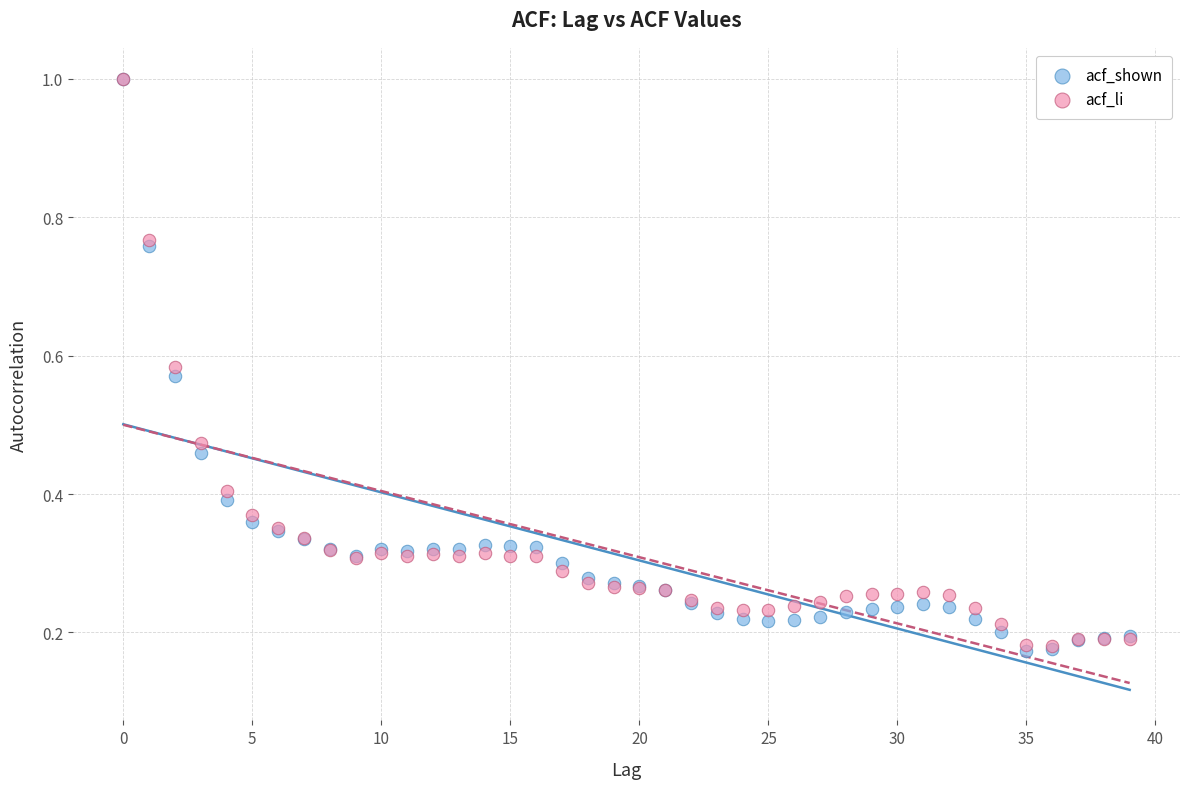

Which series reaches the minimum Y coordinate?

acf_shown